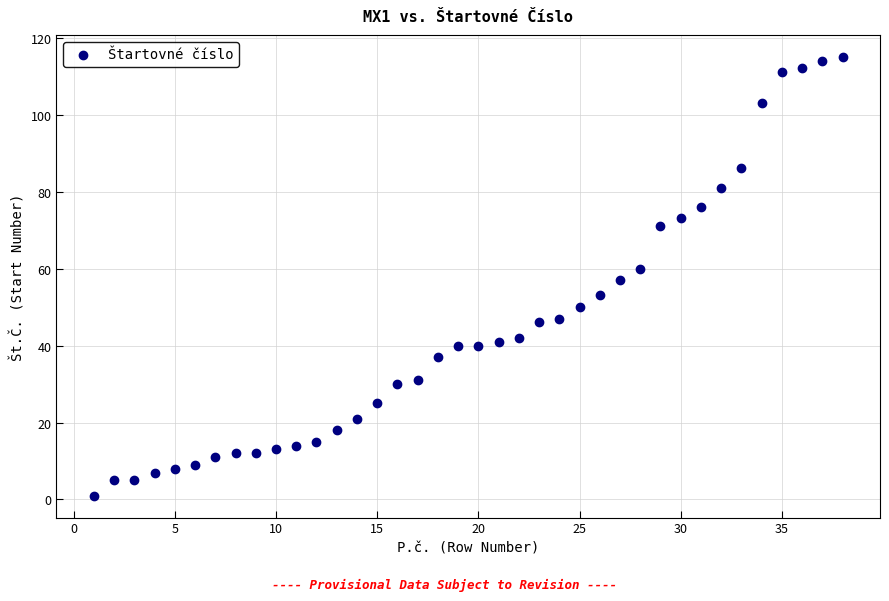

What is the range of X values (max minus min)?

37